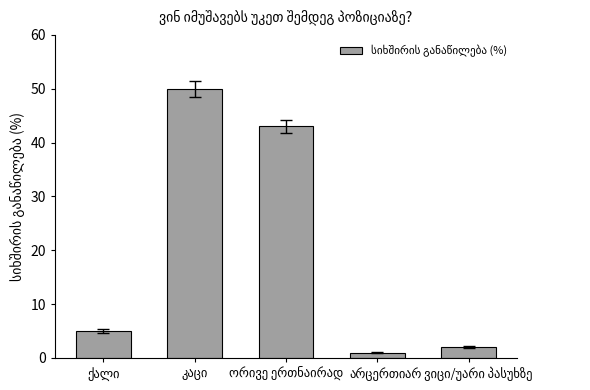

What is the greatest value displayed?

50